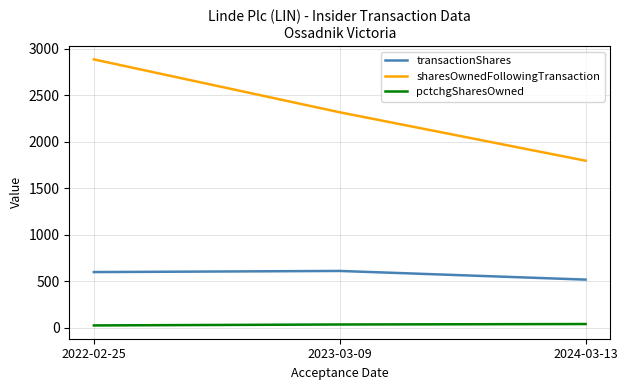

Is it true that transactionShares equals 1062 at 2023-03-09?

False